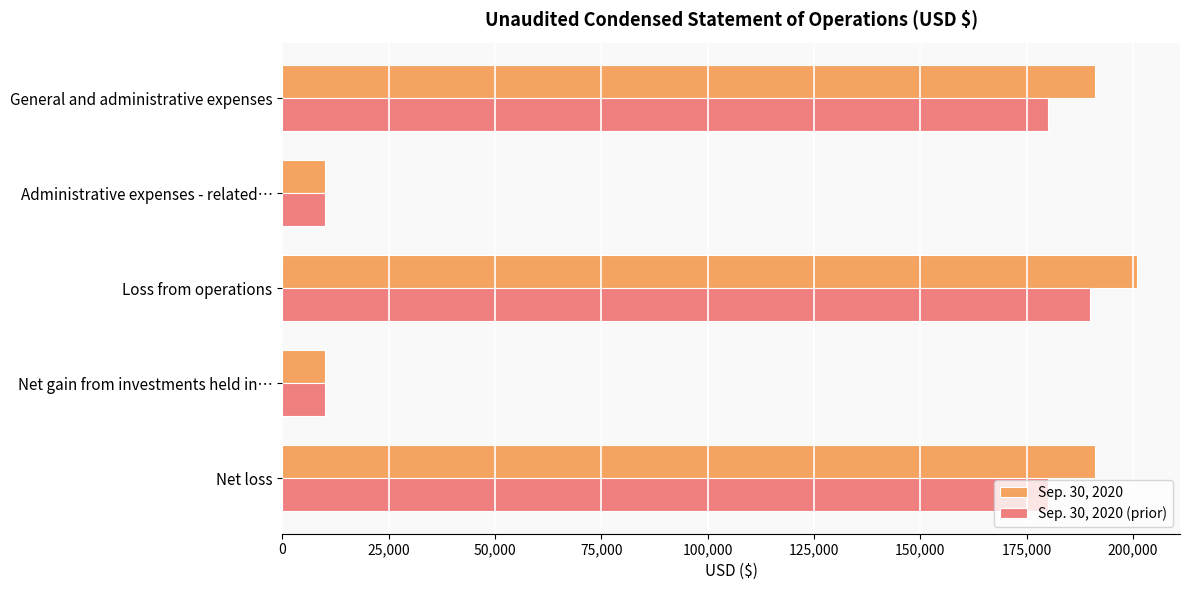

Which series has the largest range (max minus min)?

Sep. 30, 2020